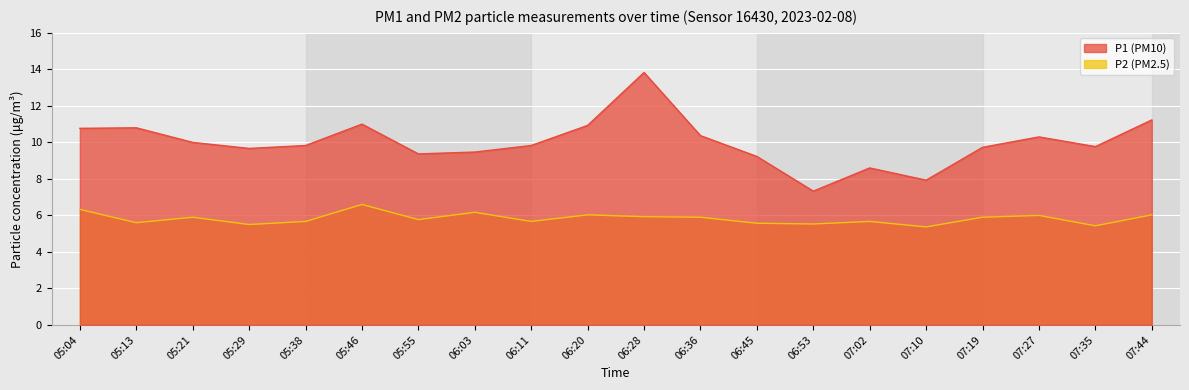

Rank the series by their average value, from highest to lowest.

P1, P2